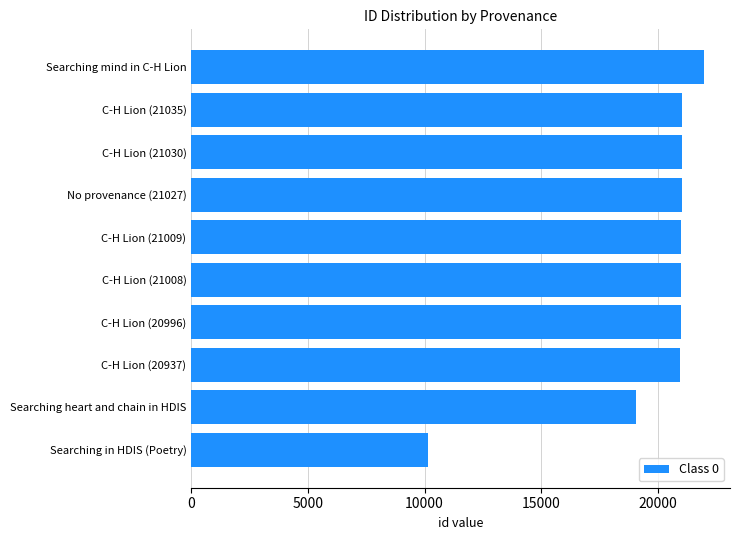

The chart shows a value of 9472 at Searching mind in C-H Lion. True or false?

False